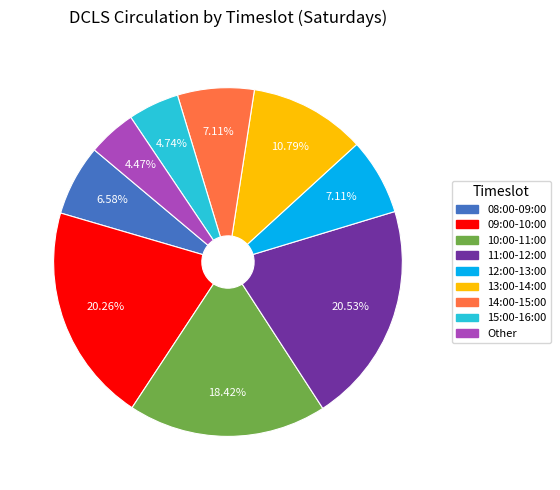

Do 11:00-12:00 and Other together represent more than half of the pie?

No